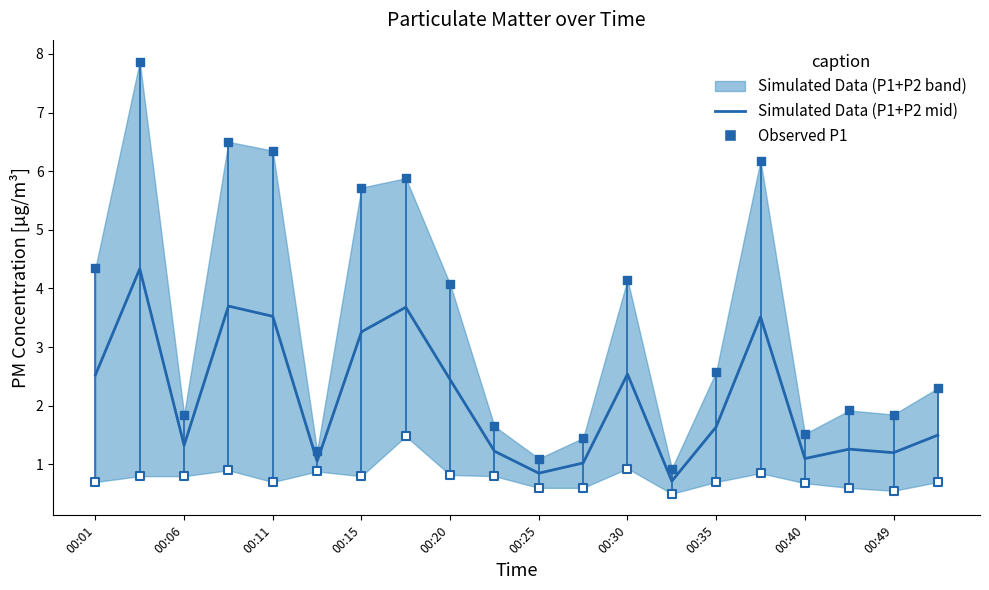

Which series reaches the minimum Y coordinate?

Observed P2